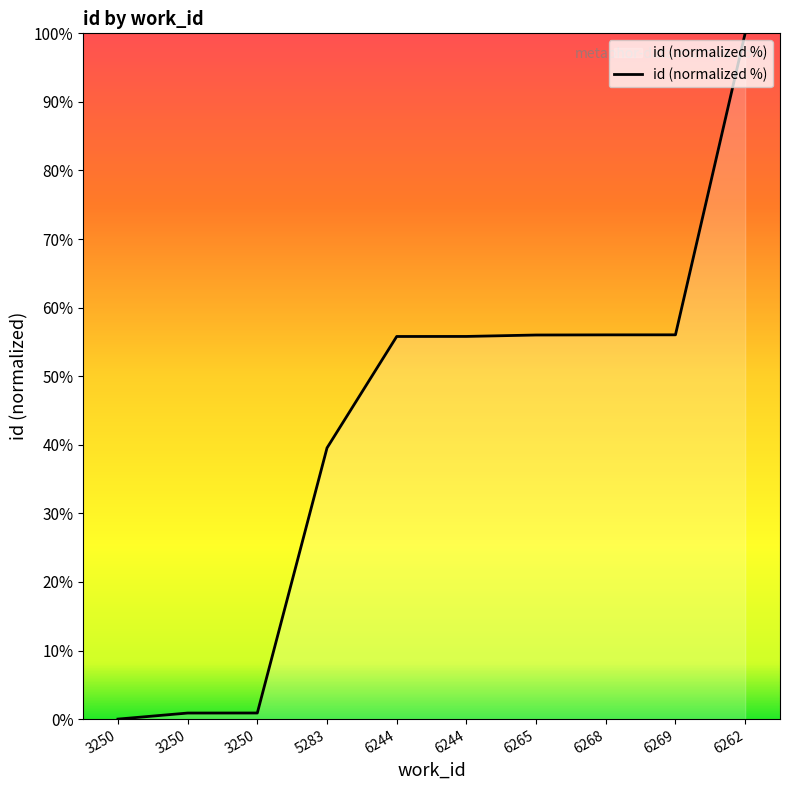

What is the difference between the values at 3250 and 6265?

55.1